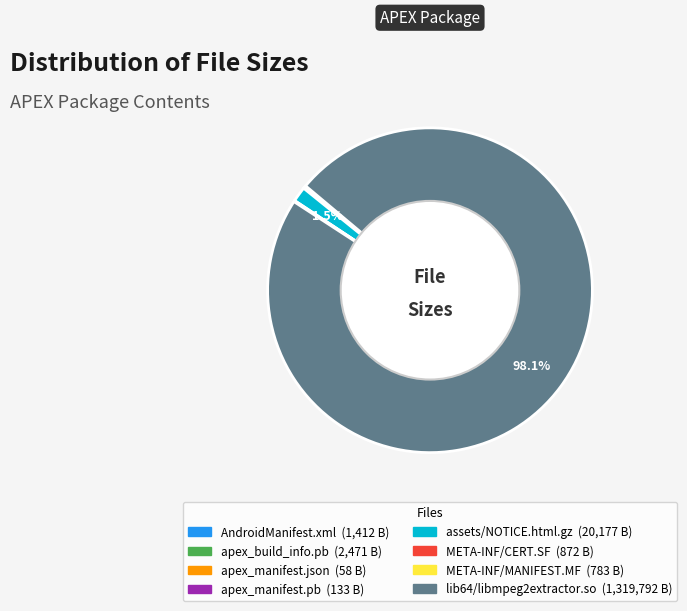

What percentage is NOT represented by assets/NOTICE.html.gz?

98.5%